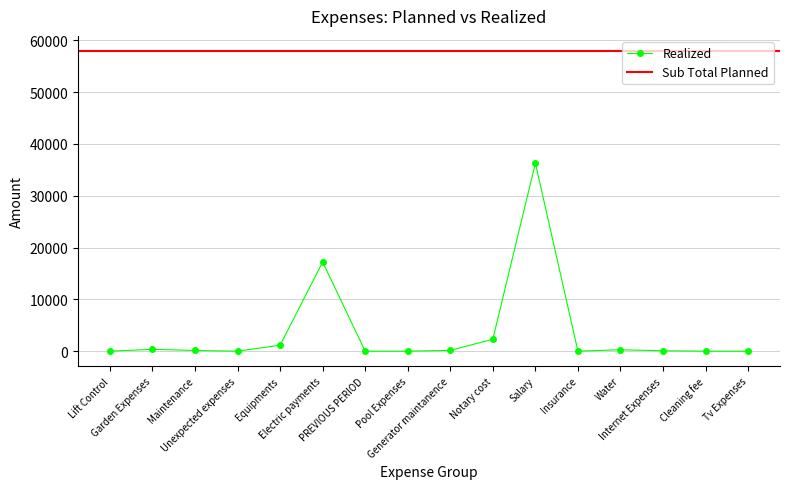

What is the difference between the maximum and minimum values?

36281